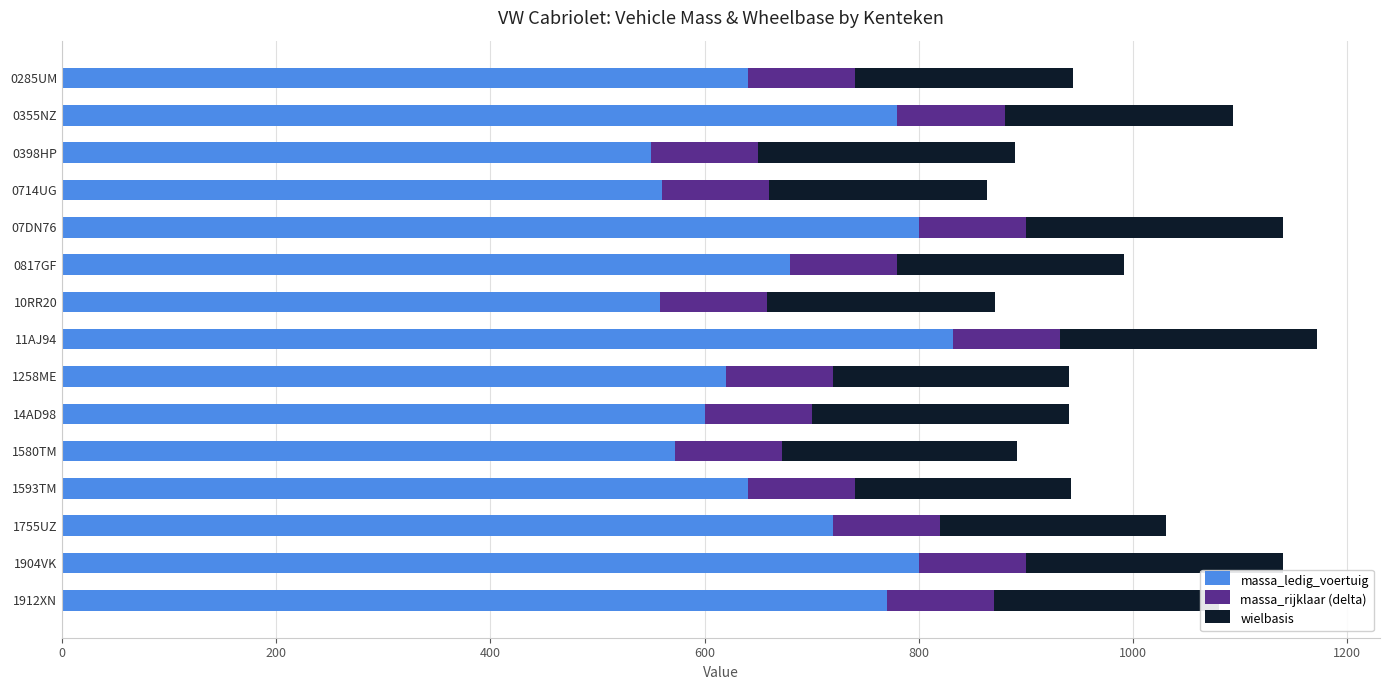

Which category has the highest value in the massa_ledig_voertuig series?

11AJ94